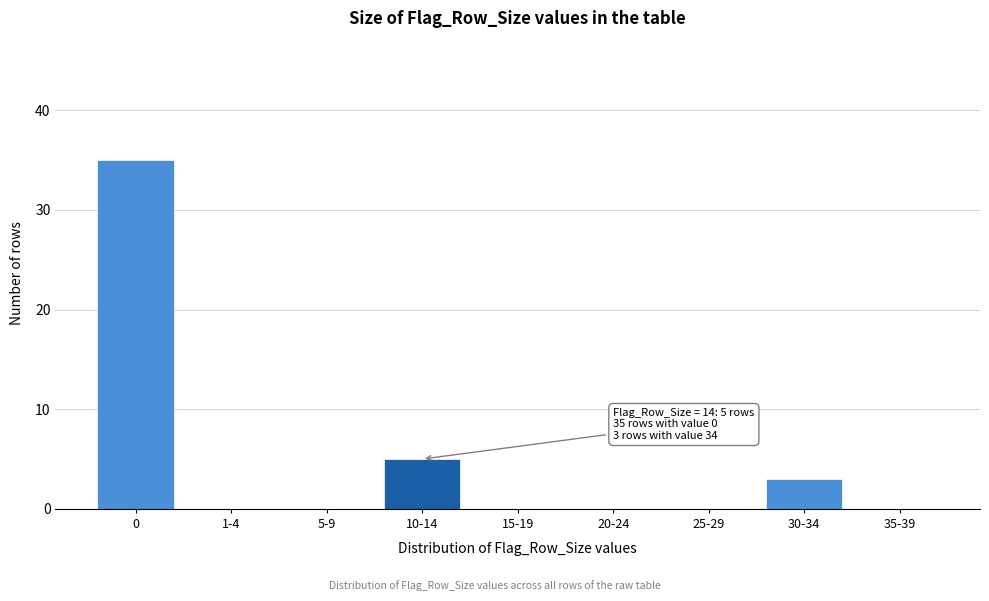

Reading left to right, what are all the values shown in this chart?

0=35	1-4=0	5-9=0	10-14=5	15-19=0	20-24=0	25-29=0	30-34=3	35-39=0